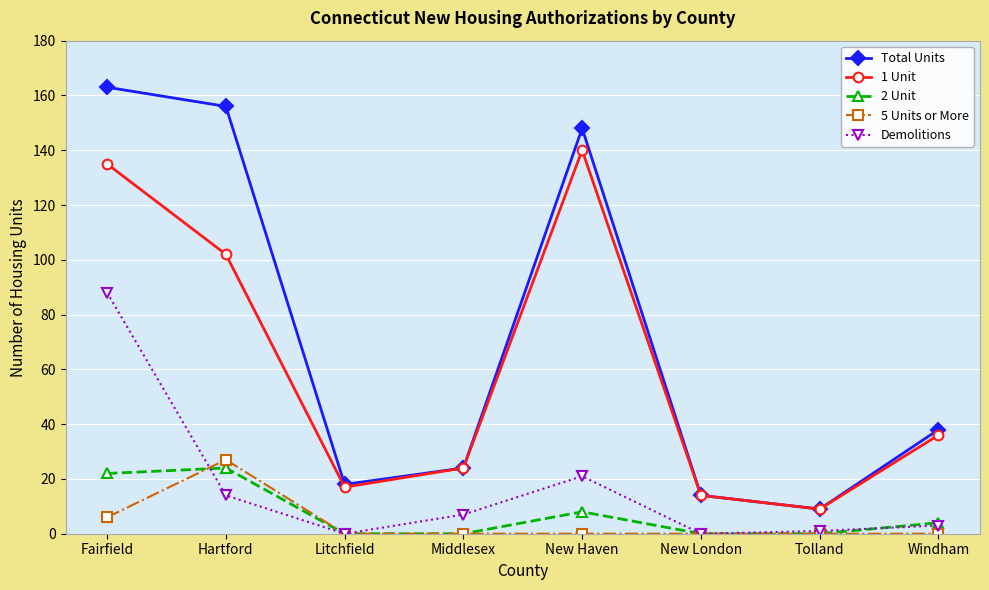

Reading right to left, list all the values displayed in this chart.

Total Units: 38	9	14	148	24	18	156	163
1 Unit: 36	9	14	140	24	17	102	135
2 Unit: 4	0	0	8	0	0	24	22
5 Units or More: 0	0	0	0	0	0	27	6
Demolitions: 3	1	0	21	7	0	14	88